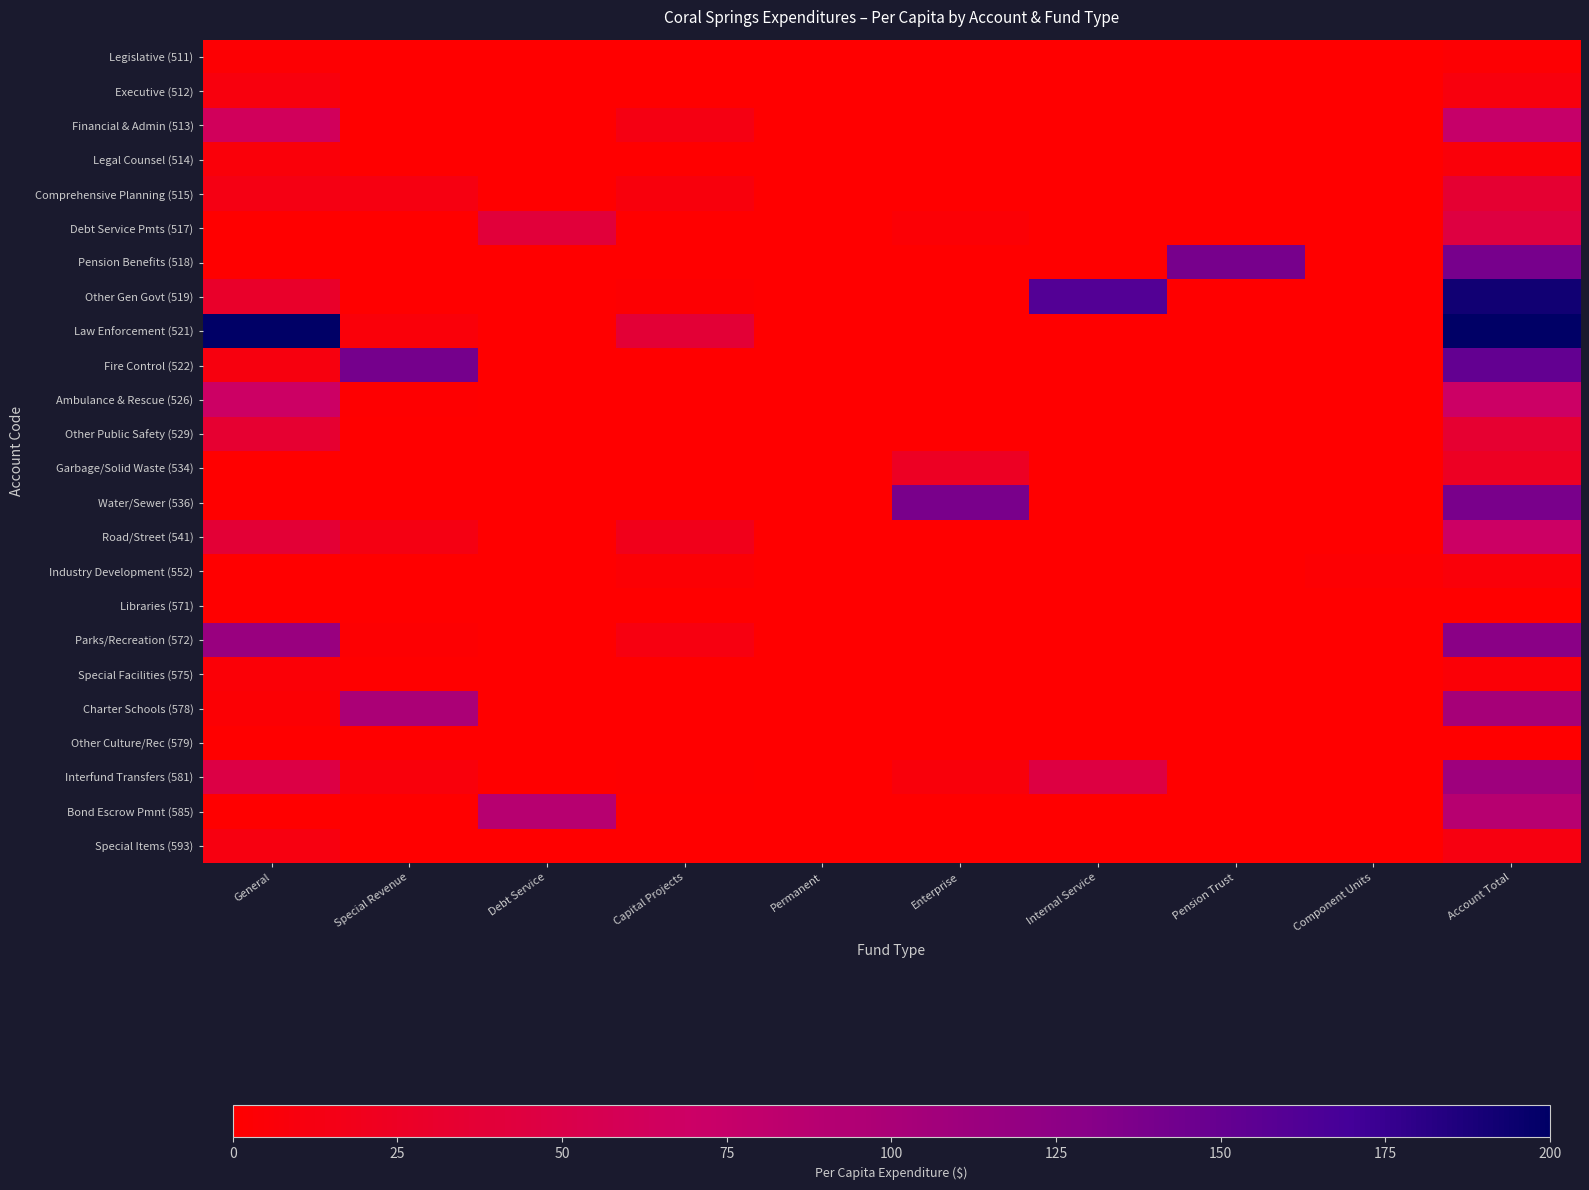

At Internal Service, list the series in order from smallest to largest.

Legislative (511), Executive (512), Financial & Admin (513), Legal Counsel (514), Comprehensive Planning (515), Debt Service Pmts (517), Pension Benefits (518), Law Enforcement (521), Fire Control (522), Ambulance & Rescue (526), Other Public Safety (529), Garbage/Solid Waste (534), Water/Sewer (536), Road/Street (541), Industry Development (552), Libraries (571), Parks/Recreation (572), Special Facilities (575), Charter Schools (578), Other Culture/Rec (579), Bond Escrow Pmnt (585), Special Items (593), Interfund Transfers (581), Other Gen Govt (519)